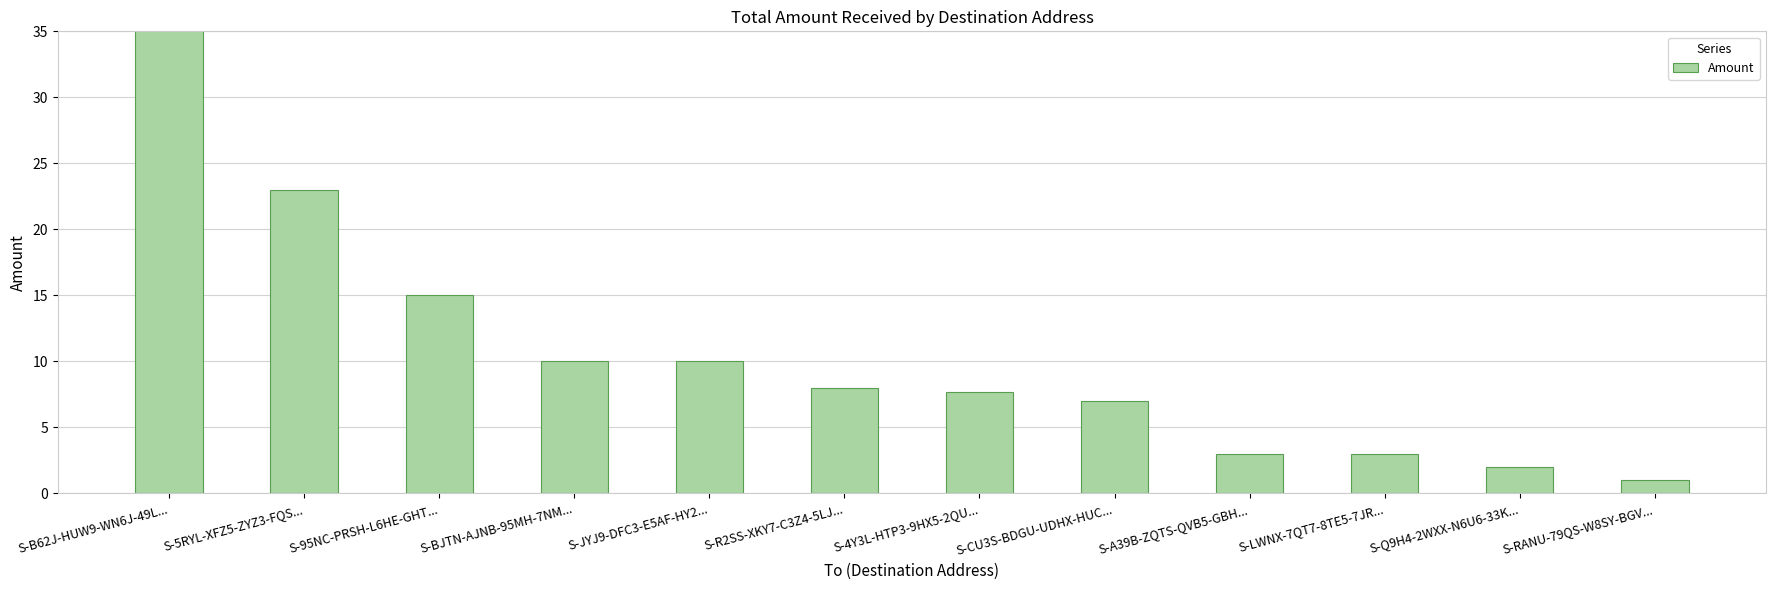

Read the value at S-4Y3L-HTP3-9HX5-2QU....

7.7